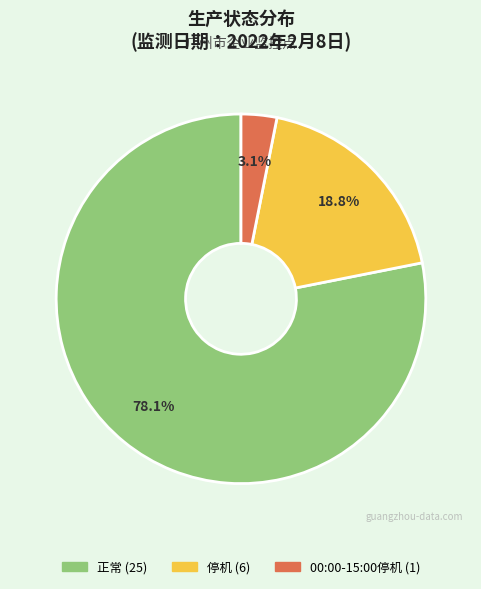

Which slice is the largest?

正常